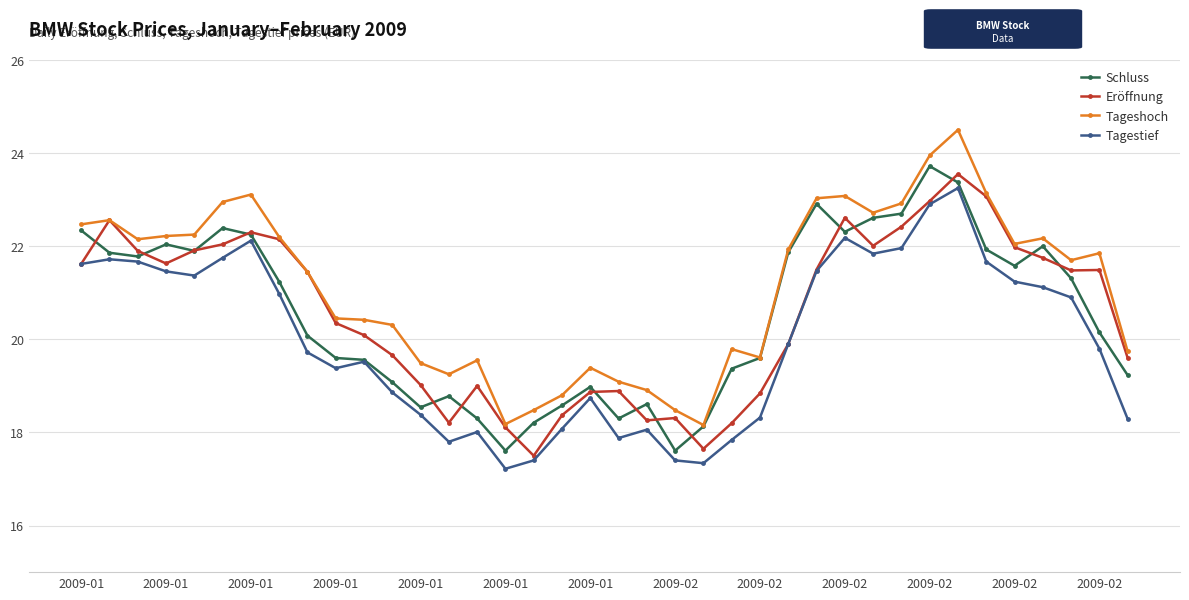

Rank the series by their maximum value, from lowest to highest.

Tagestief, Eröffnung, Schluss, Tageshoch